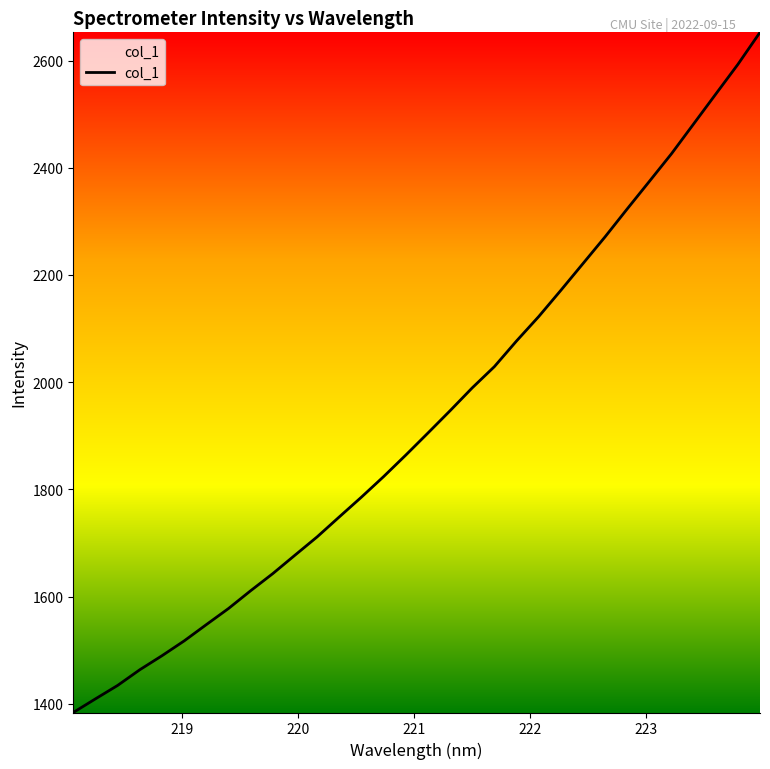

What is the maximum value shown in the chart?

2652.6